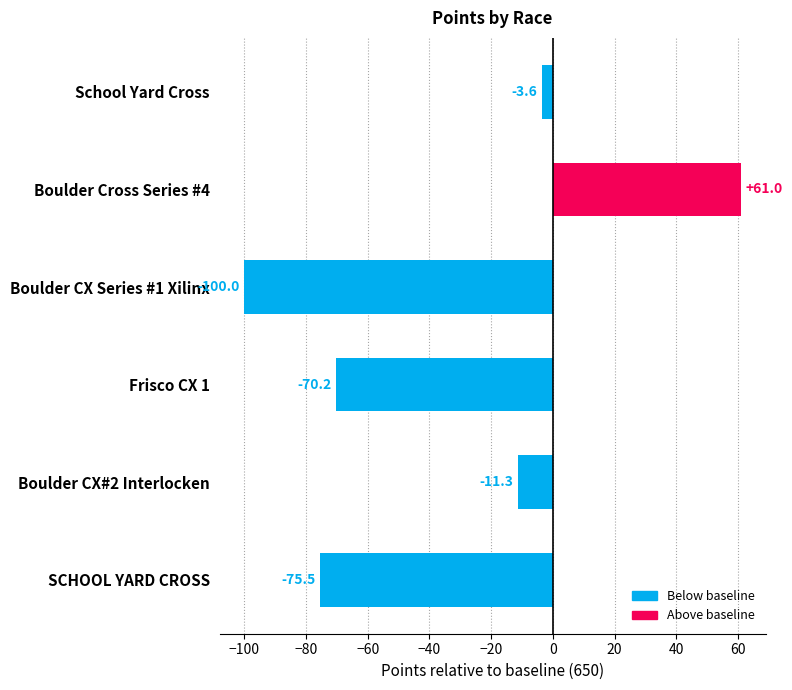

List the labels in order of value, largest first.

Boulder Cross Series #4, School Yard Cross, Boulder CX#2 Interlocken, Frisco CX 1, SCHOOL YARD CROSS, Boulder CX Series #1 Xilinx